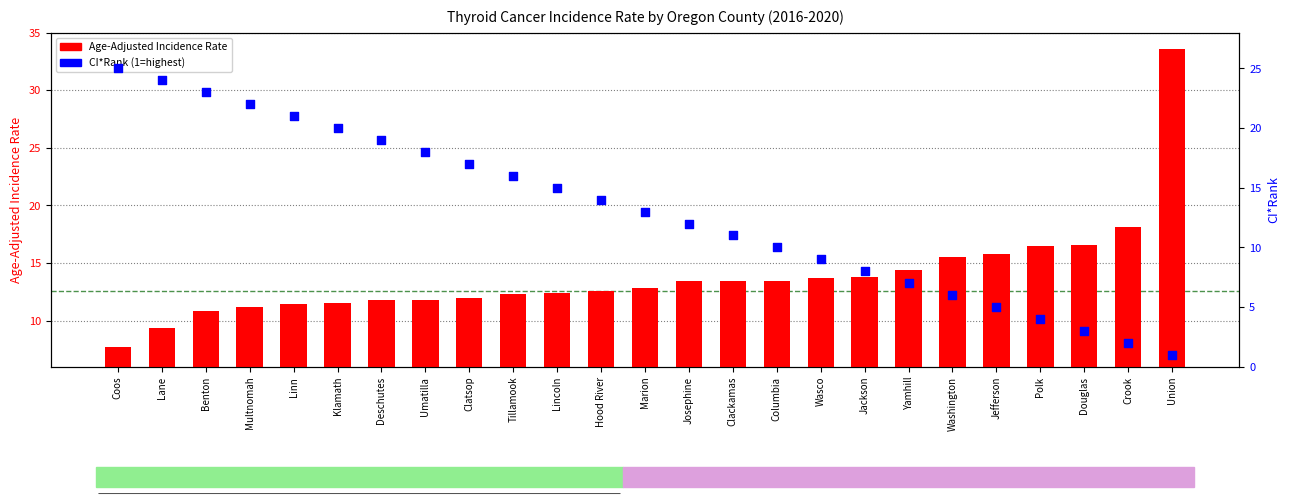

Which series has the largest total across all categories?

Age-Adjusted Incidence Rate